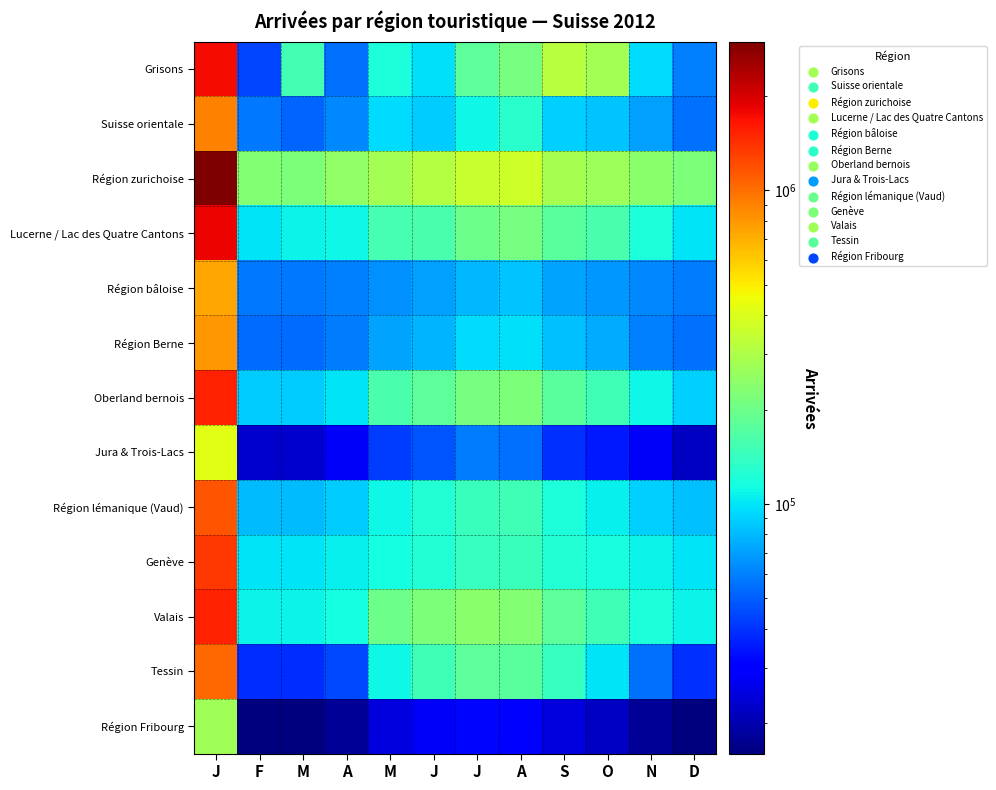

Reading right to left, transcribe all the data shown in this chart.

Grisons: D=60000	N=95000	O=280000	S=320000	A=210000	J=180000	J=98000	M=120000	A=55000	M=153245	F=43649	J=1736268
Suisse orientale: D=55000	N=70000	O=85000	S=90000	A=130000	J=110000	J=88000	M=95000	A=62000	M=51607	F=56919	J=904915
Région zurichoise: D=220000	N=240000	O=270000	S=290000	A=370000	J=350000	J=310000	M=280000	A=250000	M=221861	F=231034	J=2980863
Lucerne / Lac des Quatre Cantons: D=100000	N=120000	O=160000	S=175000	A=210000	J=200000	J=160000	M=155000	A=110000	M=107998	F=99613	J=1815121
Région bâloise: D=58000	N=62000	O=68000	S=72000	A=85000	J=80000	J=70000	M=65000	A=60000	M=57457	F=57457	J=731488
Région Berne: D=55000	N=60000	O=75000	S=82000	A=98000	J=95000	J=78000	M=72000	A=58000	M=54017	F=54017	J=800191
Oberland bernois: D=90000	N=110000	O=150000	S=175000	A=220000	J=210000	J=180000	M=160000	A=100000	M=87708	F=87708	J=1537517
Jura & Trois-Lacs: D=22000	N=28000	O=35000	S=40000	A=55000	J=58000	J=48000	M=42000	A=28000	M=22669	F=22669	J=419015
Région lémanique (Vaud): D=82000	N=90000	O=105000	S=120000	A=150000	J=145000	J=125000	M=110000	A=88000	M=81280	F=81280	J=1151366
Genève: D=100000	N=108000	O=118000	S=125000	A=145000	J=140000	J=125000	M=115000	A=105000	M=100494	F=100494	J=1363247
Valais: D=108000	N=120000	O=150000	S=180000	A=230000	J=240000	J=220000	M=200000	A=115000	M=107208	F=107208	J=1537724
Tessin: D=40000	N=55000	O=100000	S=140000	A=175000	J=180000	J=150000	M=110000	A=45000	M=39143	F=39143	J=1043703
Région Fribourg: D=16000	N=18000	O=22000	S=25000	A=30000	J=32000	J=28000	M=25000	A=18000	M=16243	F=16243	J=276349